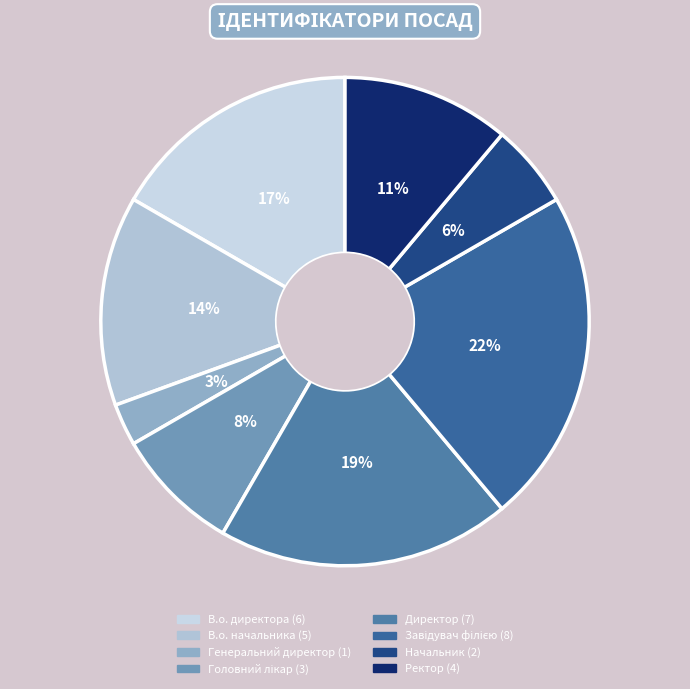

Does Ректор represent more than half of the total?

No